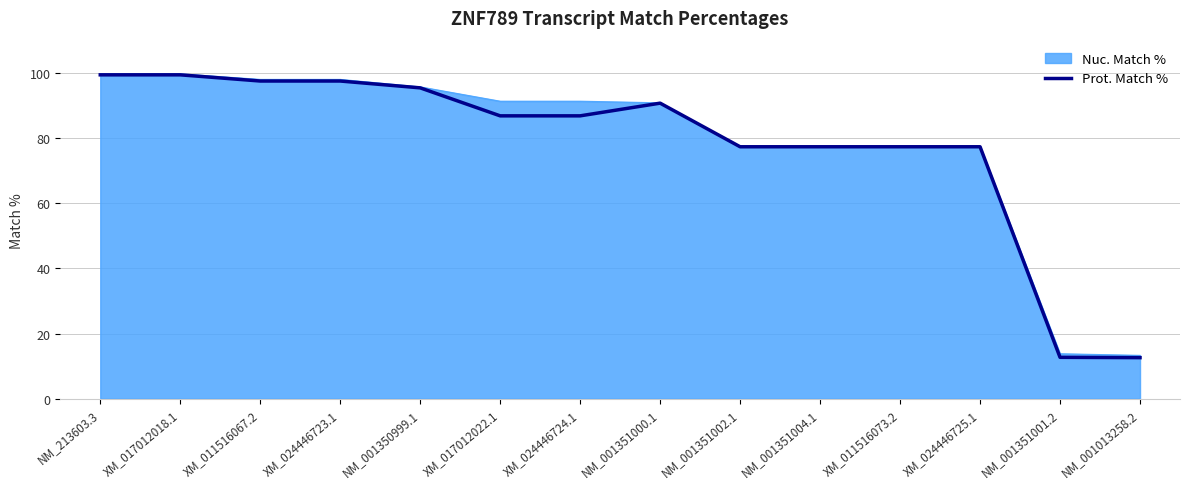

What is the total value across all series at NM_001350999.1?

191.3